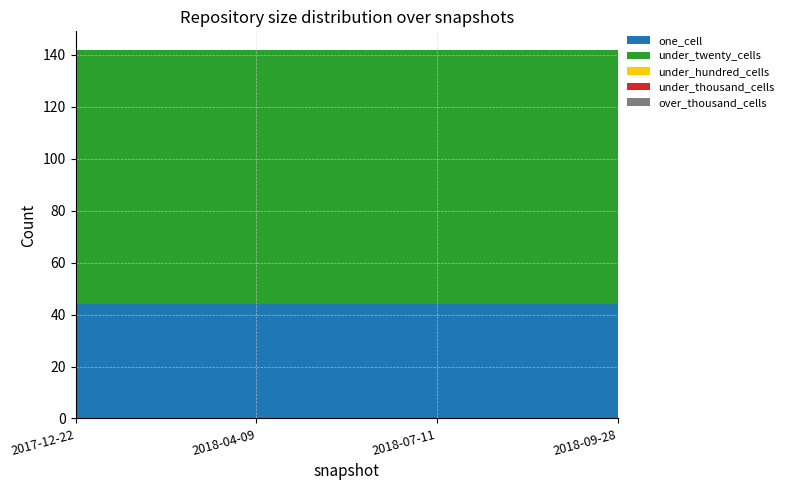

Reading left to right, extract all data points from this chart.

one_cell: 44	44	44	44
under_twenty_cells: 98	98	98	98
under_hundred_cells: 0	0	0	0
under_thousand_cells: 0	0	0	0
over_thousand_cells: 0	0	0	0